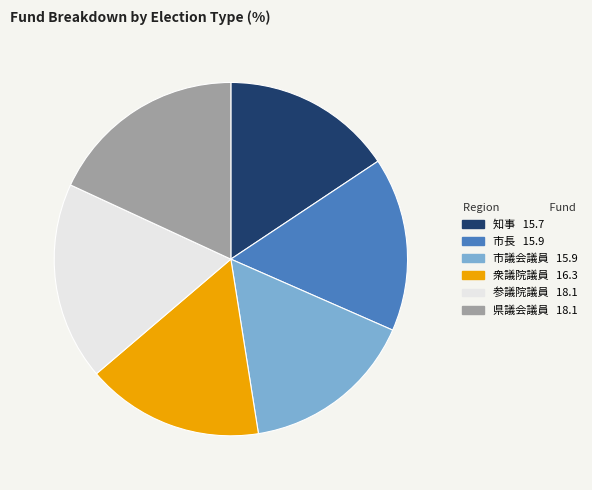

True or false: 参議院議員 accounts for 18% of the total.

True